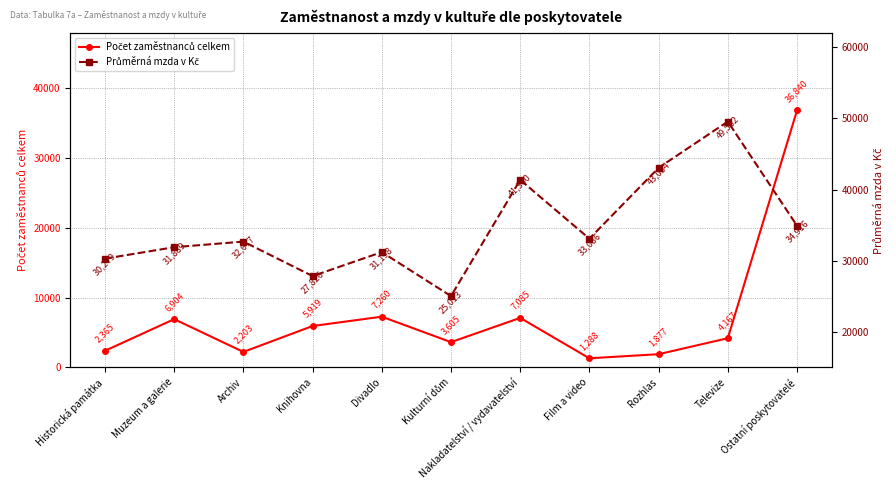

What is the average value of the Počet zaměstnanců celkem series?

7228.5